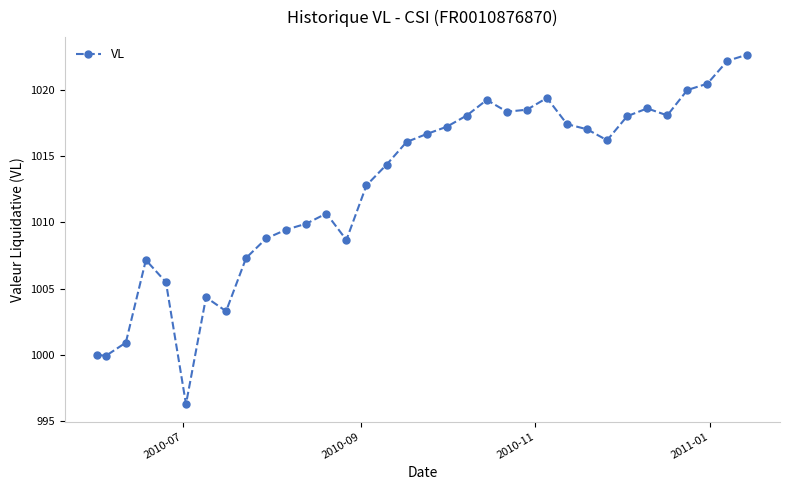

What is the sum of all values?

34434.0